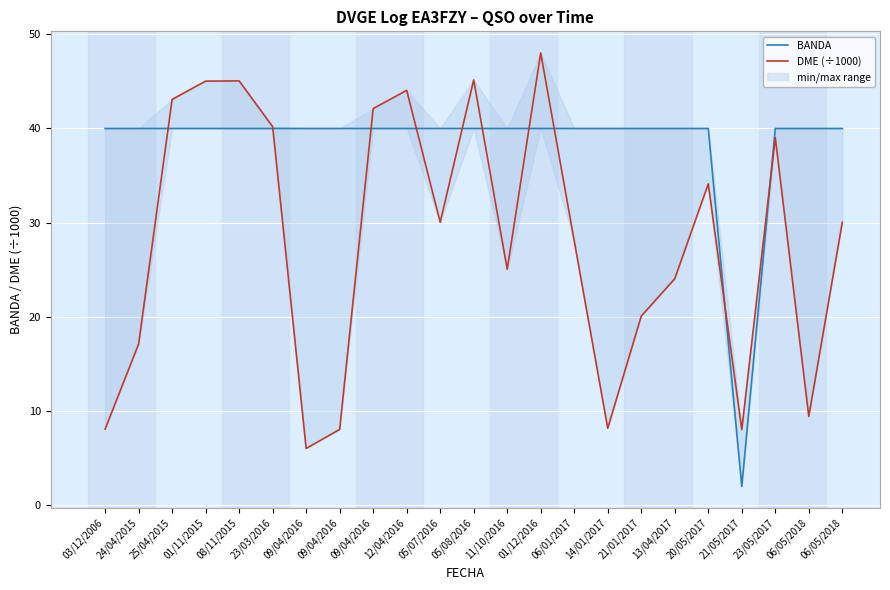

The value of DME (÷1000) at 13/04/2017 is 36.0. True or false?

False